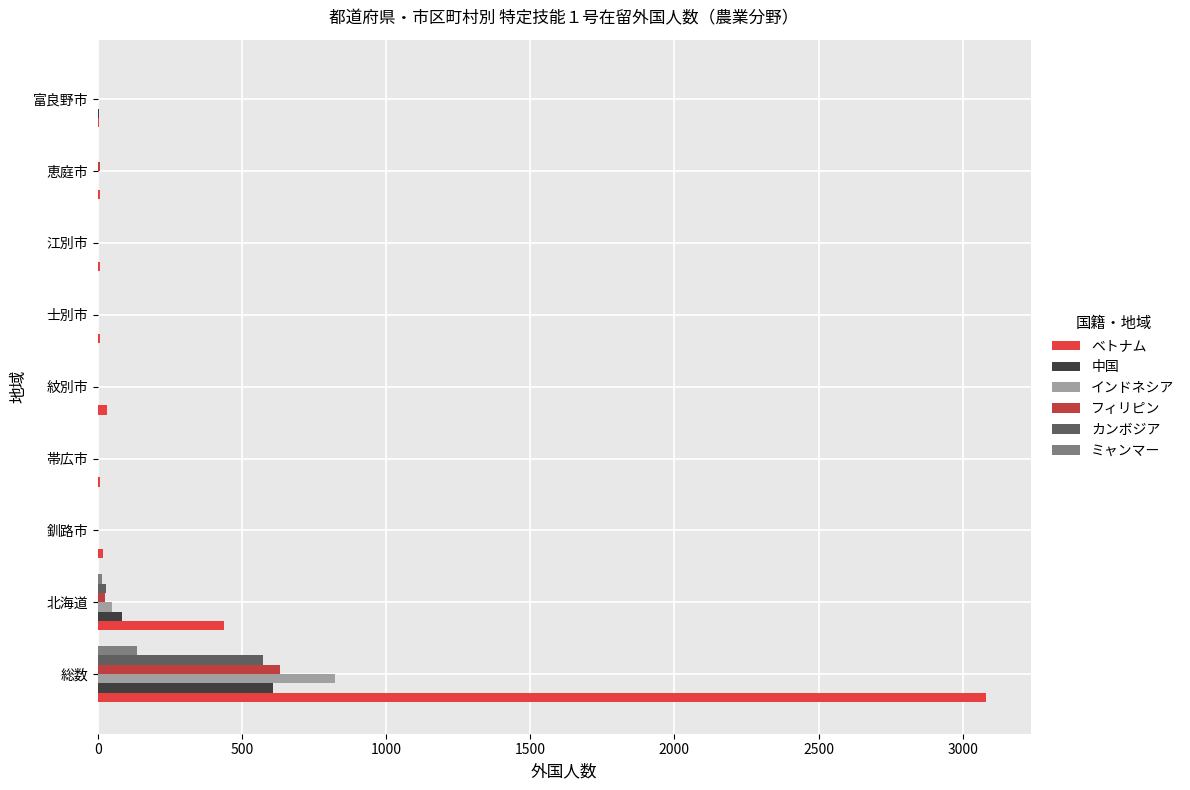

Which series has the largest range (max minus min)?

ベトナム